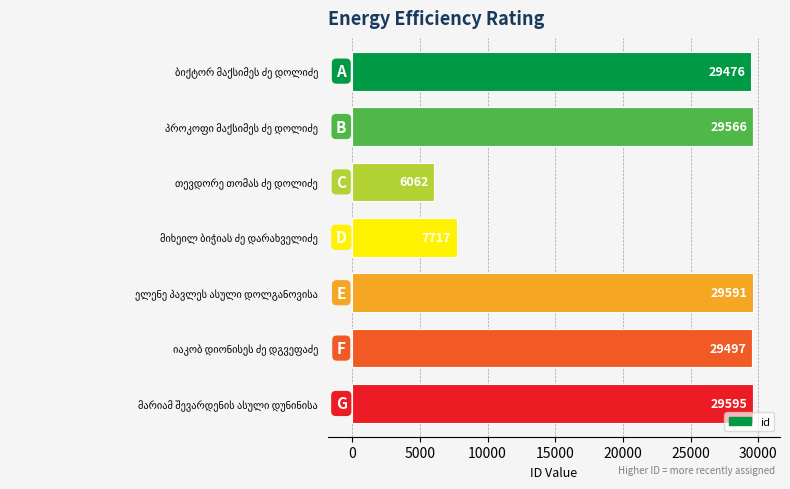

Are the bars grouped side by side (vs. stacked)?

No